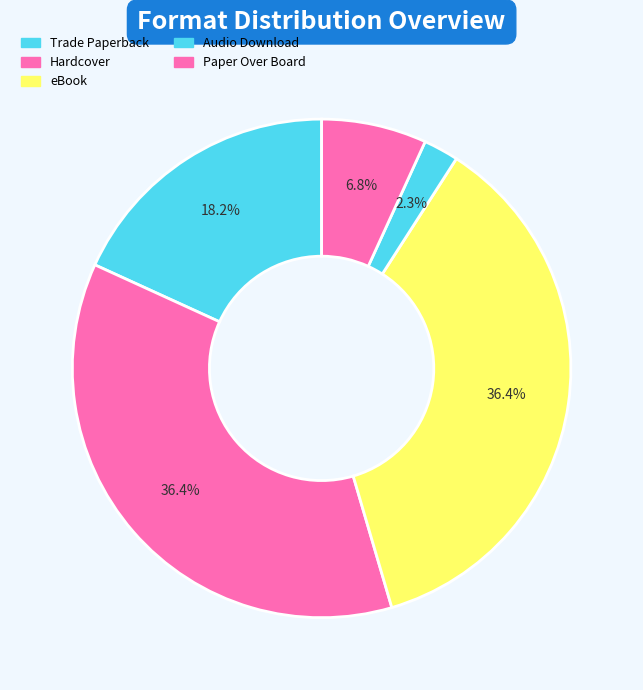

How many slices are in this pie chart?

5